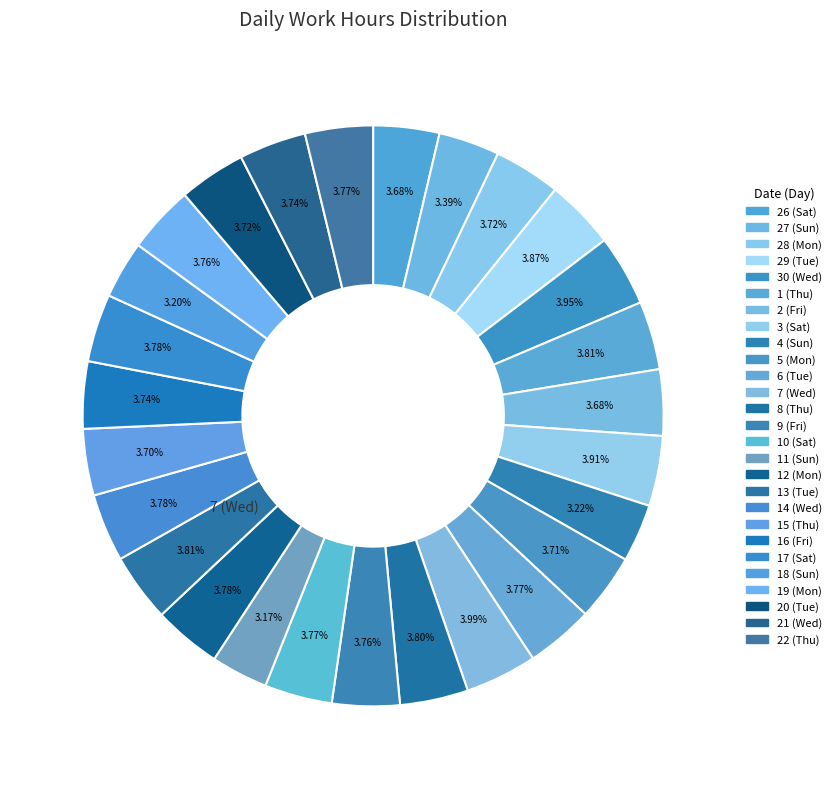

Does 14 (Wed) represent more than half of the total?

No